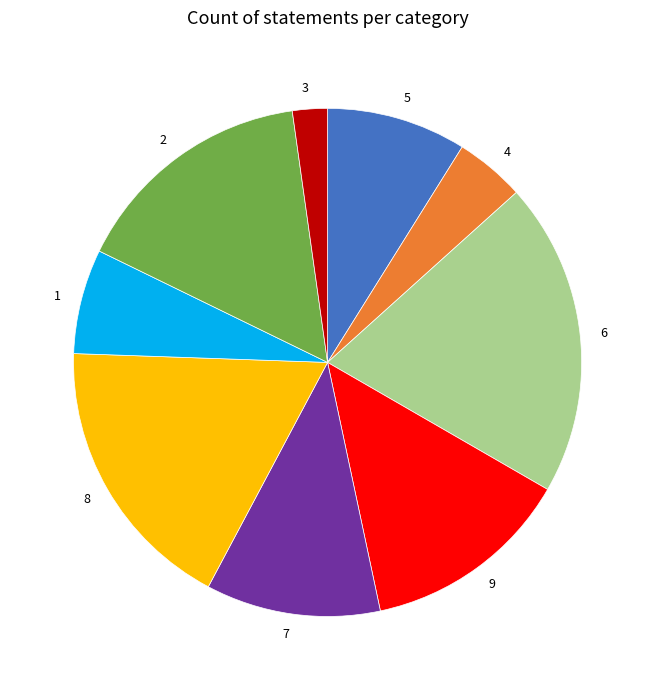

Count the number of slices in the pie.

9